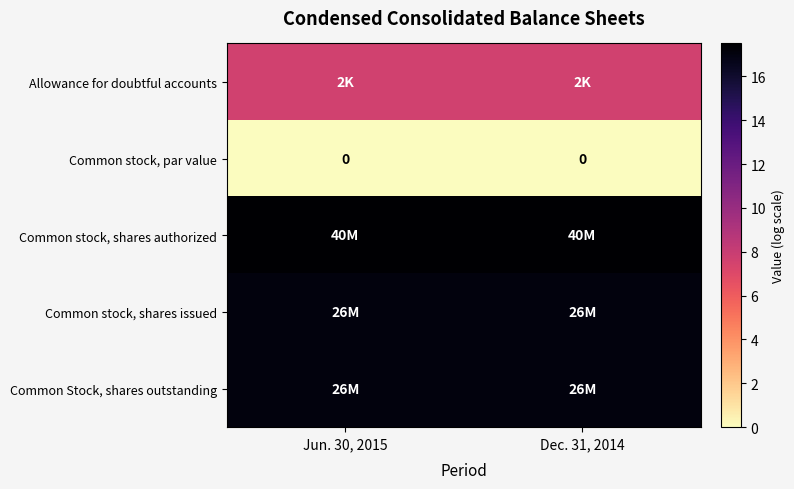

What is the sum of all Allowance for doubtful accounts values?

15.2